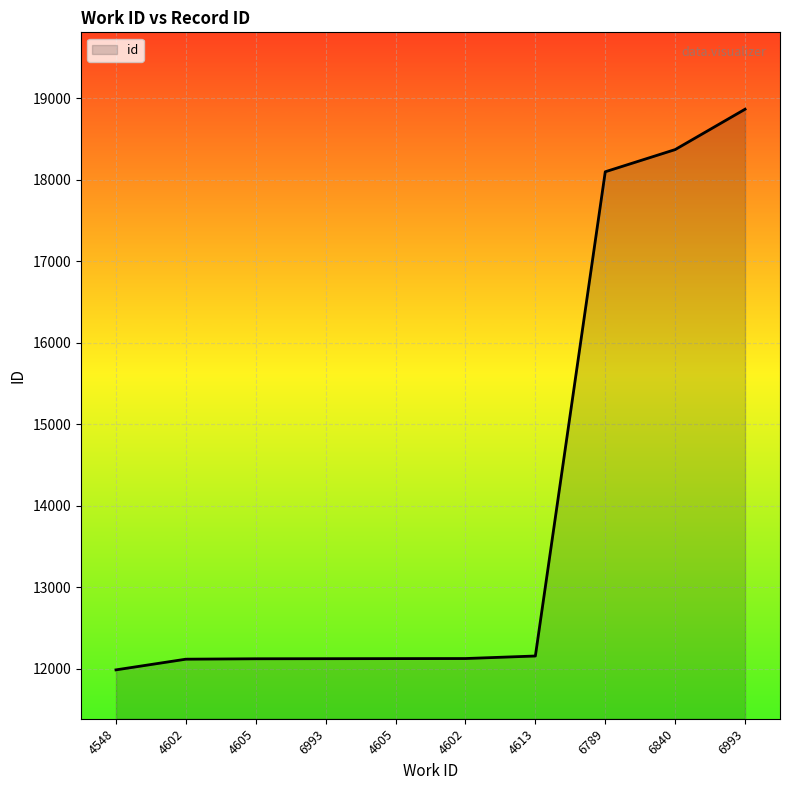

What is the difference between the values at 6789 and 6993?

767